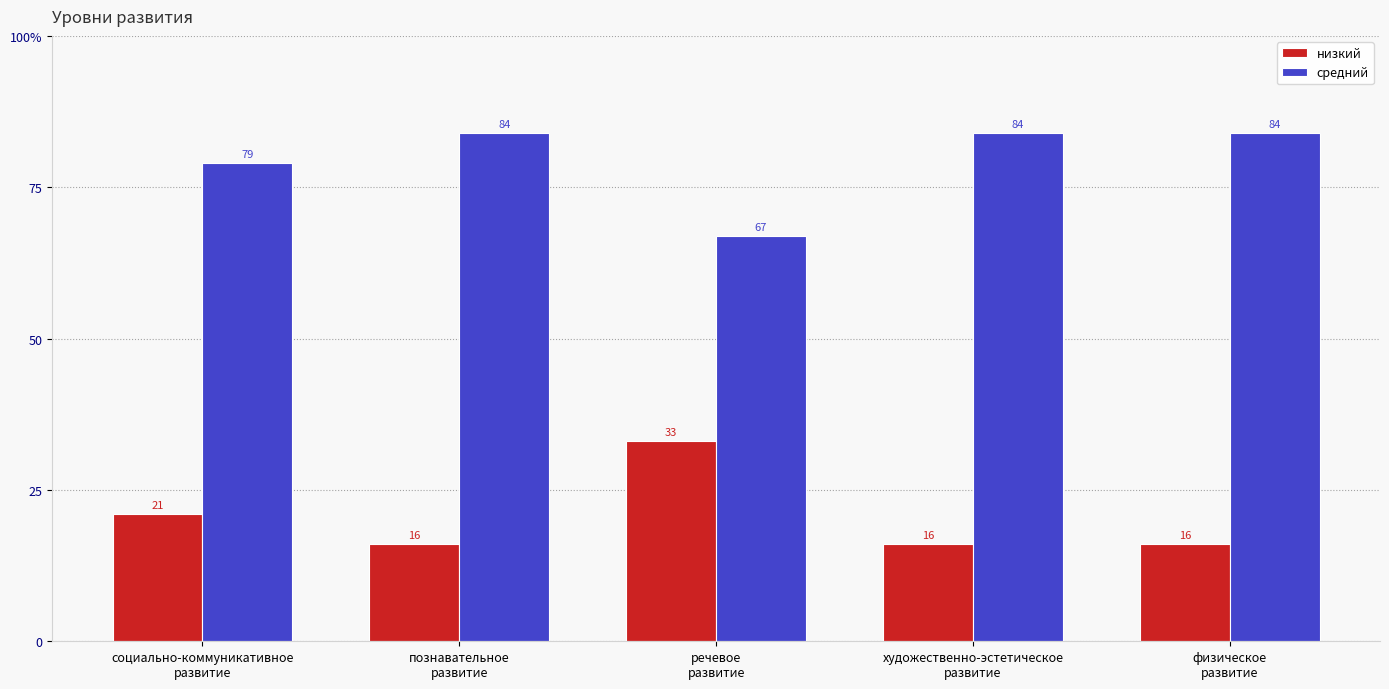

How many средний values are between 79 and 84?

4